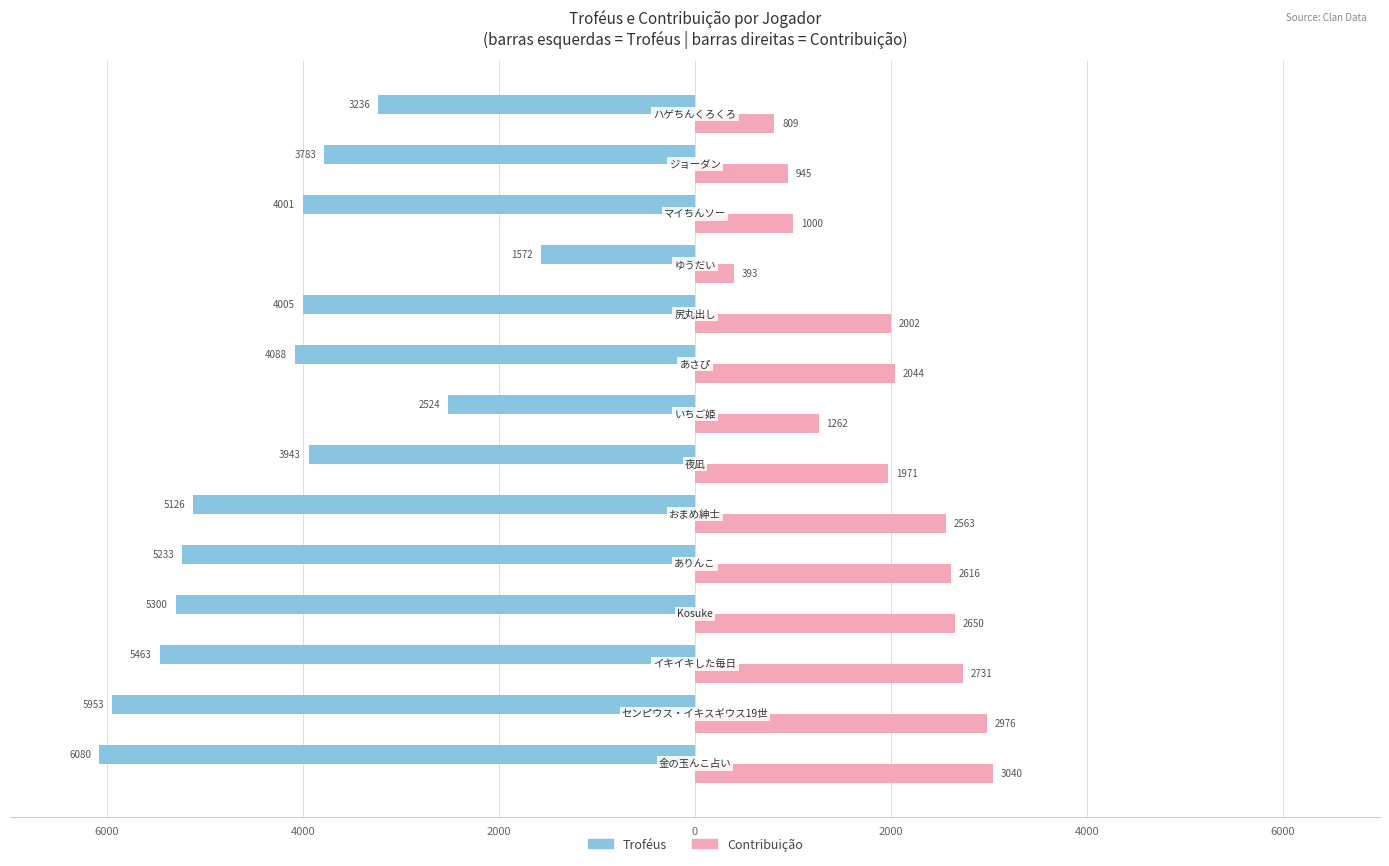

What are all the series names shown in the legend?

Troféus, Contribuição